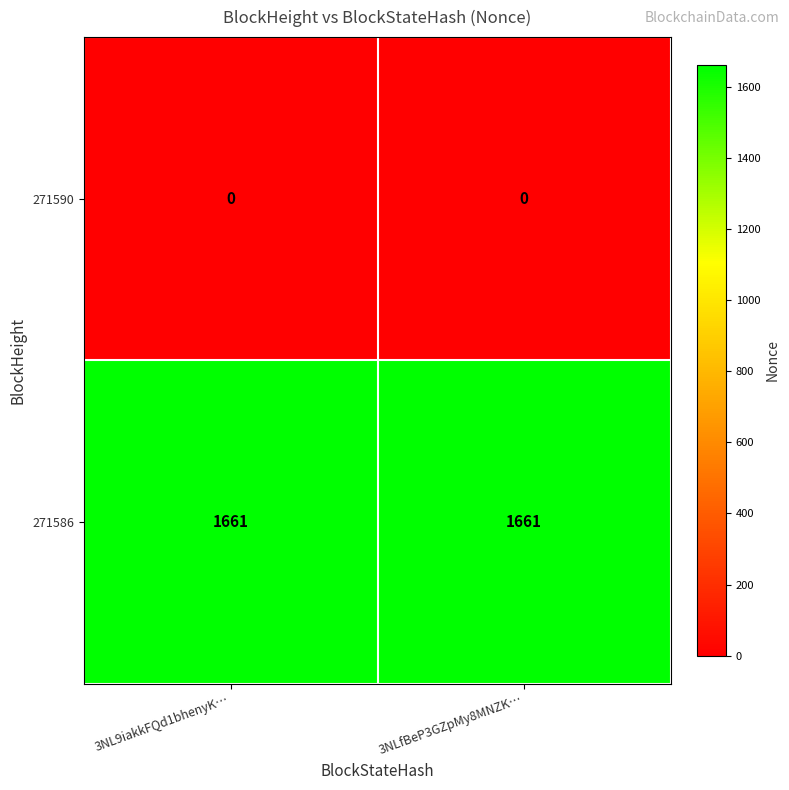

What is the total value across all series at 3NLfBeP3GZpMy8MNZK…?

1661